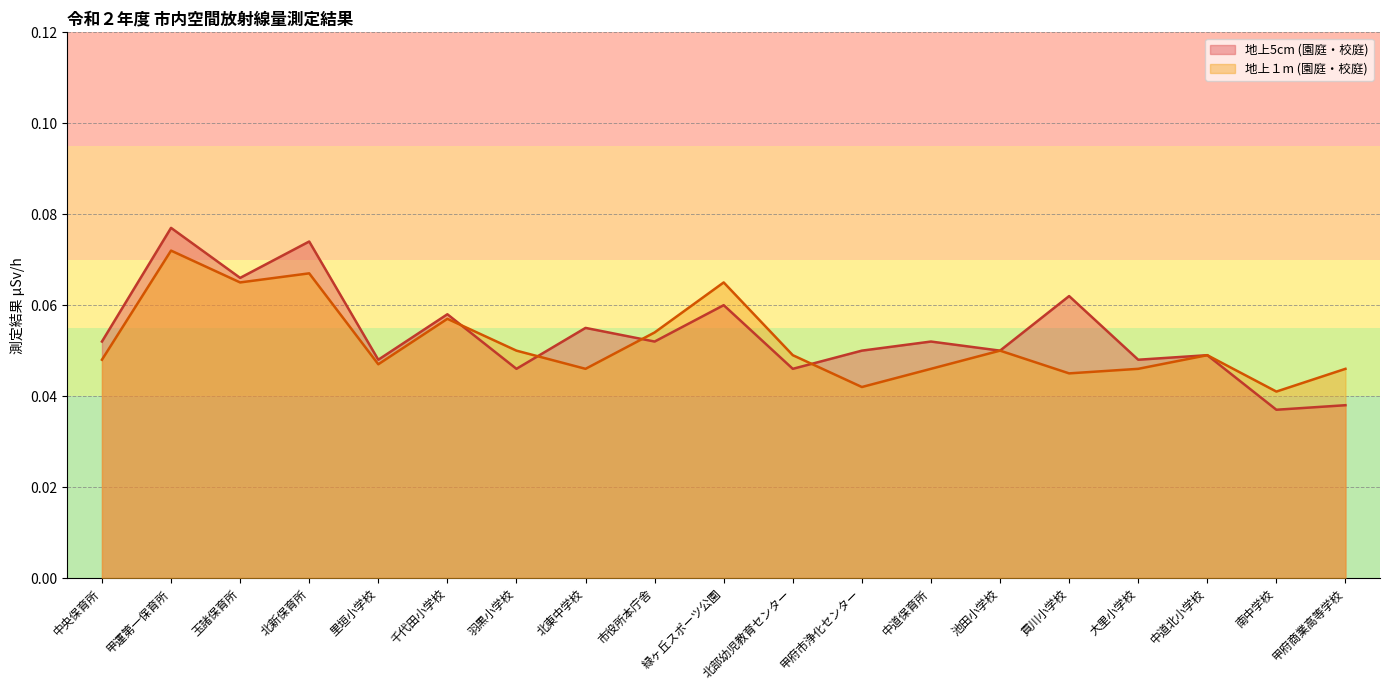

In 地上１m (園庭・校庭), how many points are higher than both neighbors (excluding endpoints)?

6